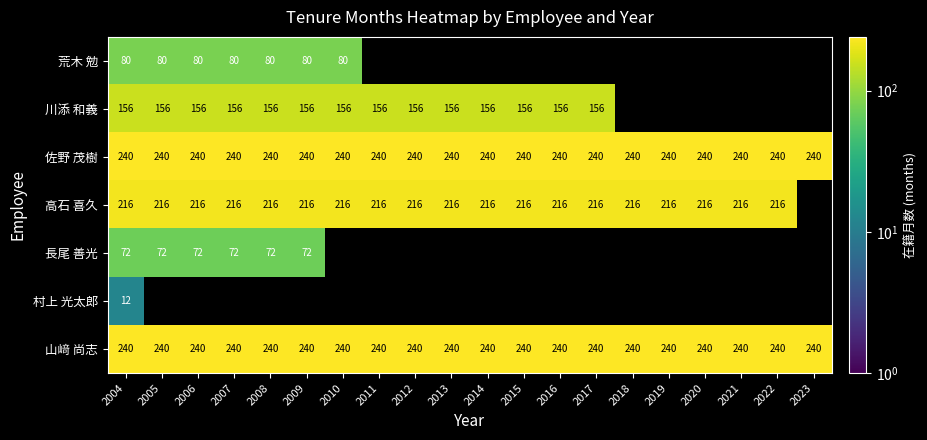

Is it true that 高石 喜久 equals 364 at 2022?

False